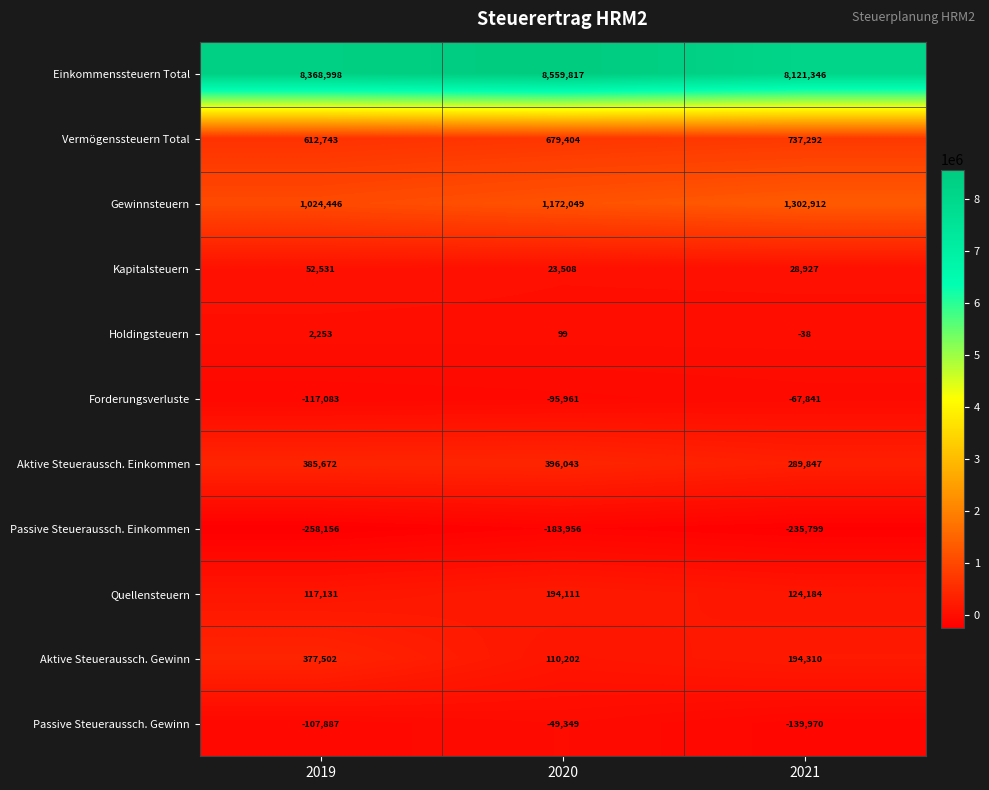

At how many categories does at least one series exceed 3696421?

3